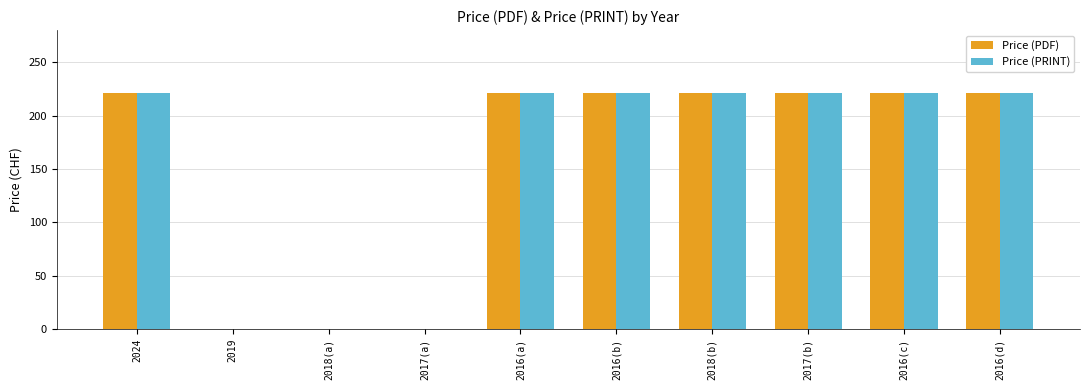

What is the sum of all Price (PRINT) values?

1547